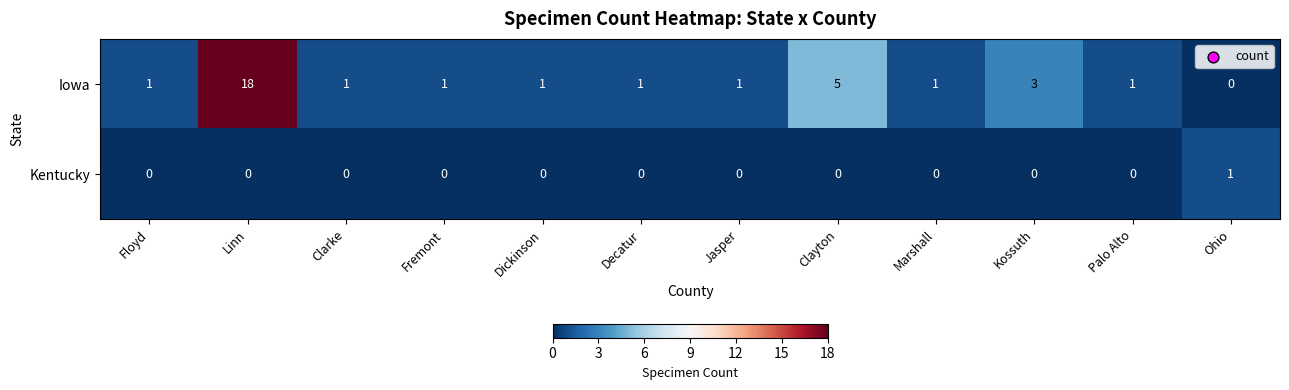

What is the difference between the Iowa values at Linn and Floyd?

17